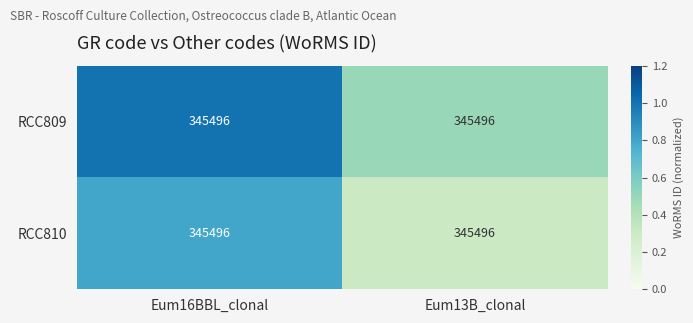

Reading left to right, transcribe all the data shown in this chart.

RCC809: Eum16BBL_clonal=345496.0	Eum13B_clonal=345496.0
RCC810: Eum16BBL_clonal=345496.0	Eum13B_clonal=345496.0